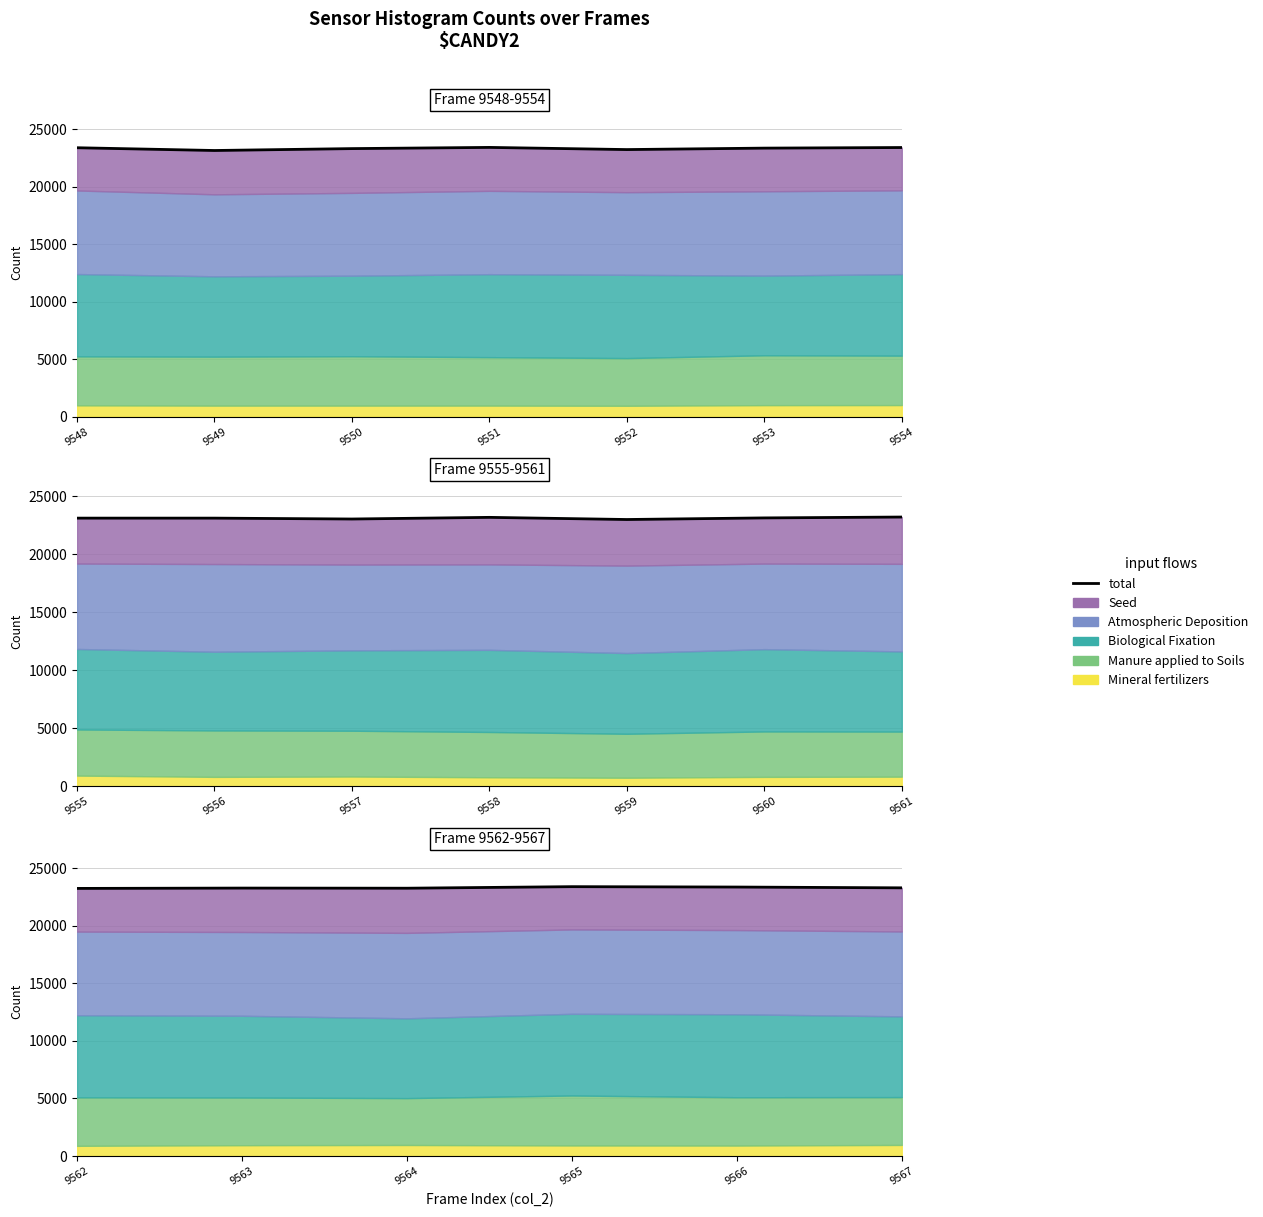

Between 9565 and 9567, which is larger?

9565